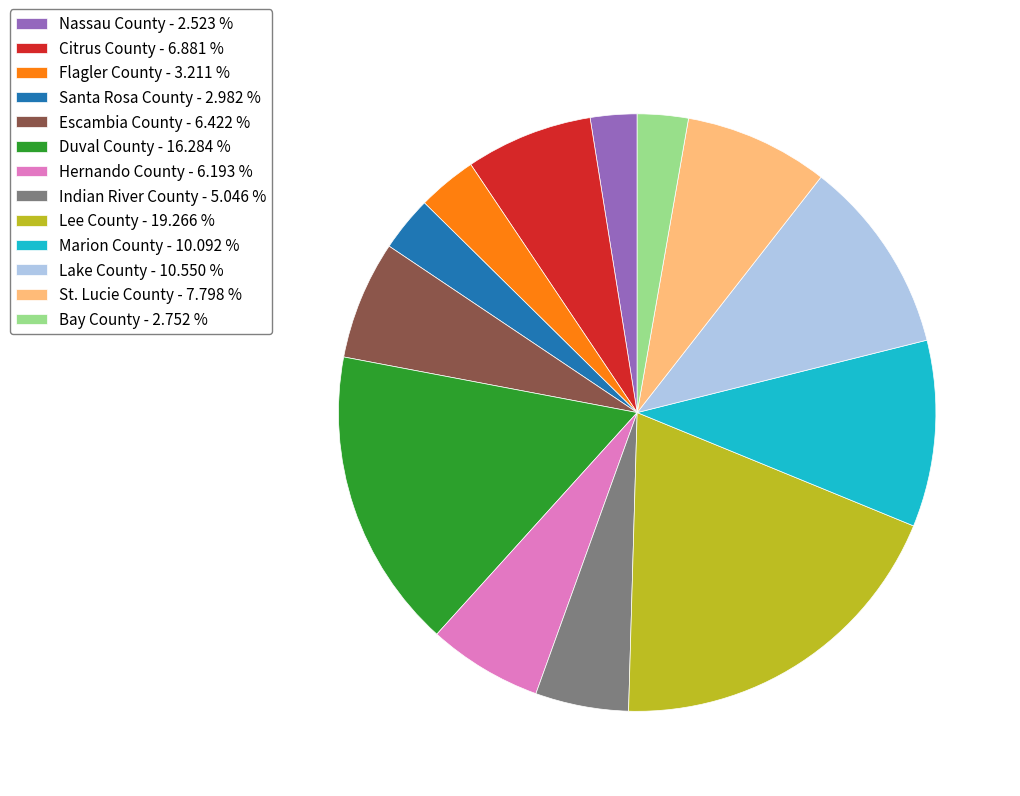

Does any single category account for the majority?

No